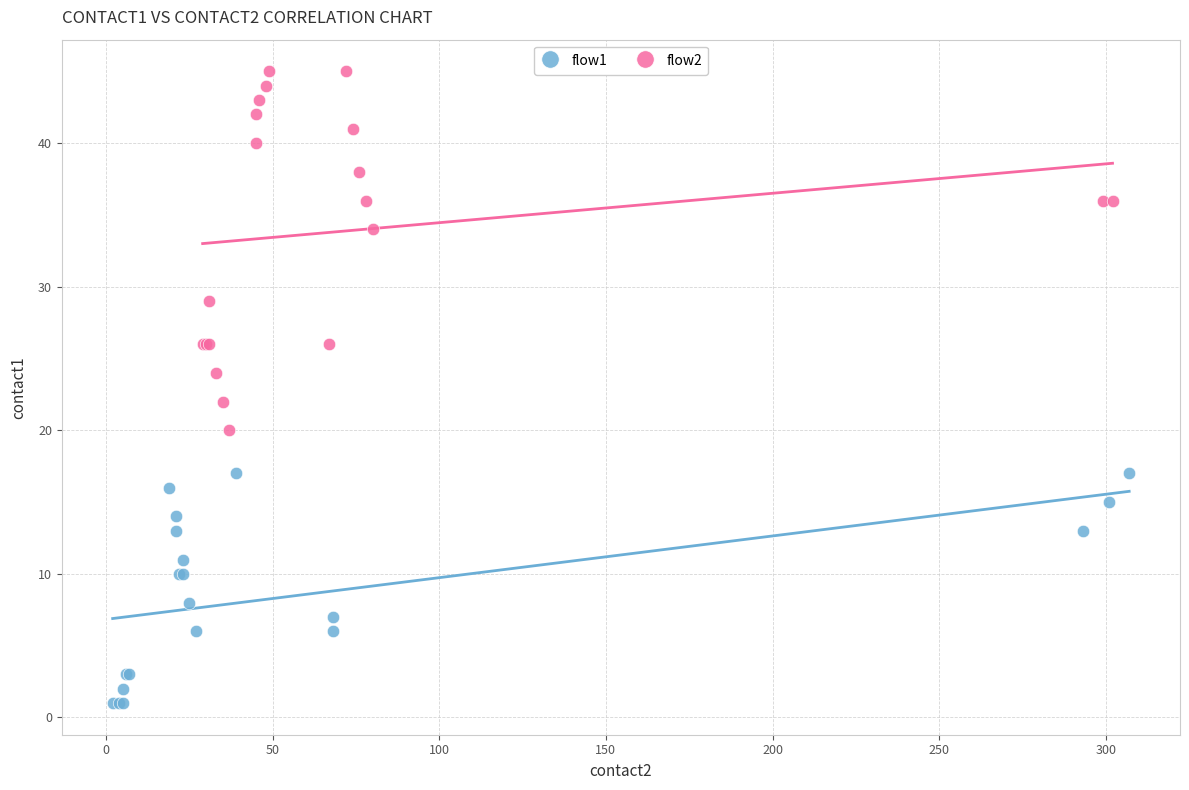

Which series contains the highest Y value?

flow2